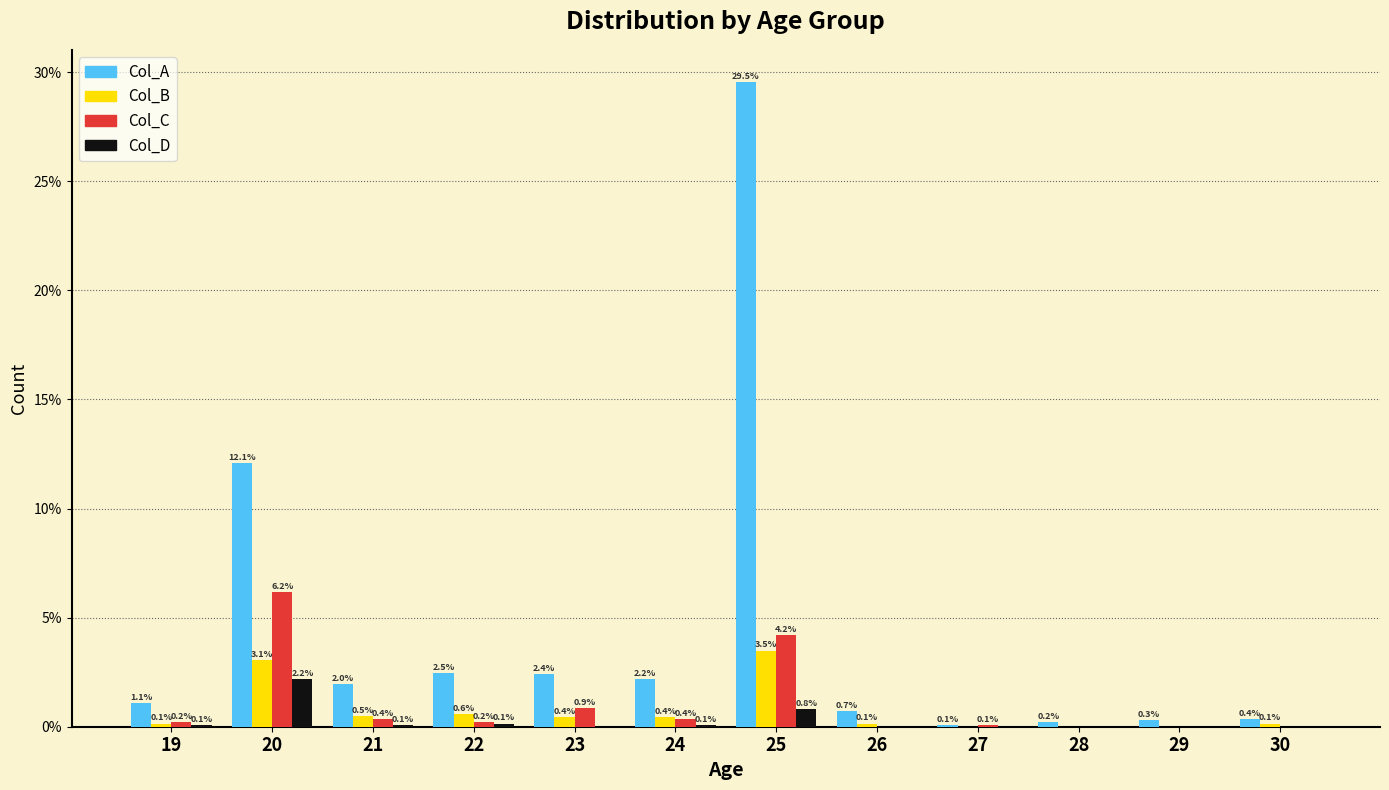

Are the bars horizontal?

No